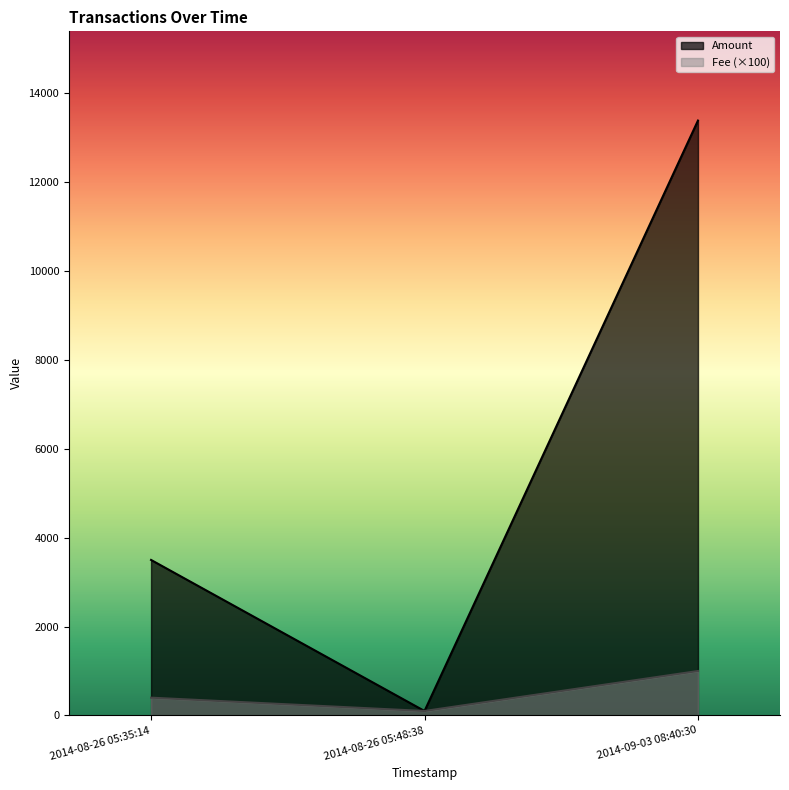

Is it true that Amount equals 137 at 2014-08-26 05:48:38?

False